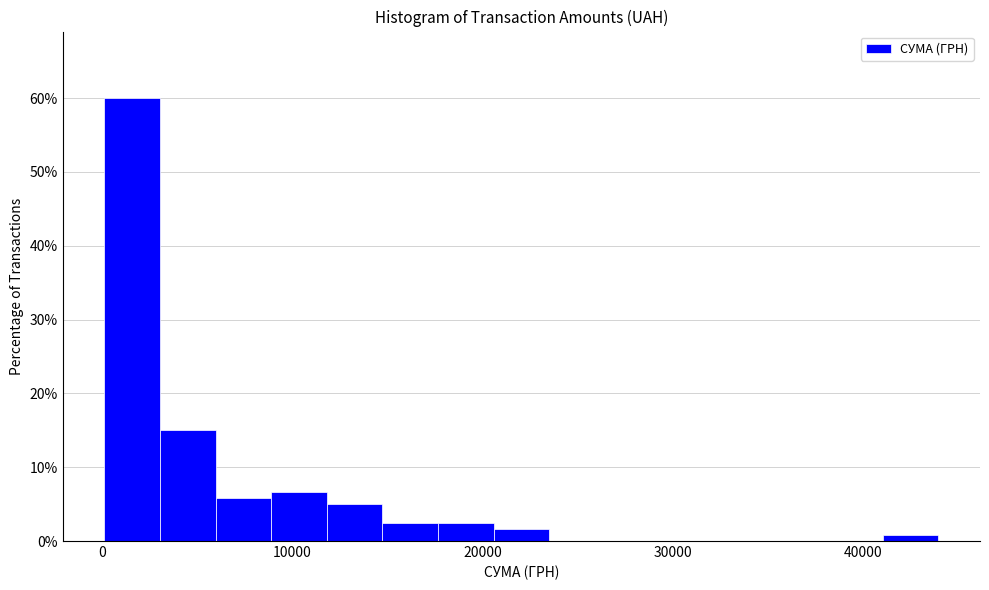

Read against the x-axis, roughly where is the centre of the tallest bar?

2000